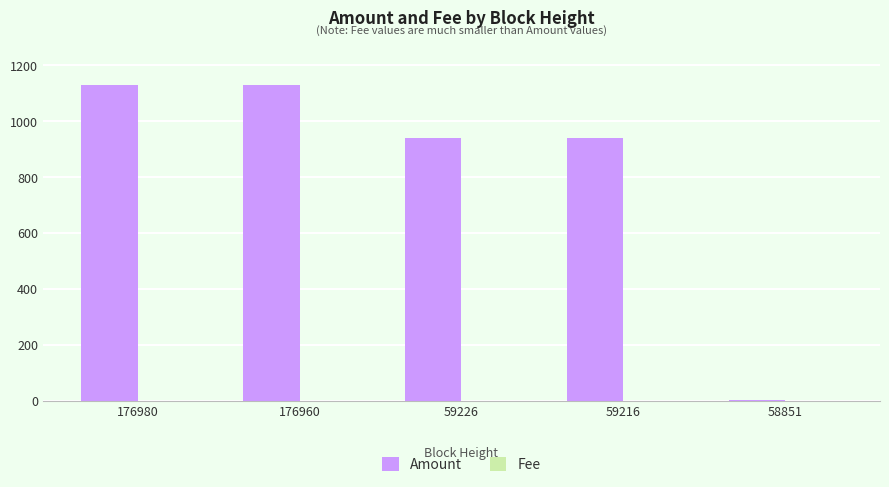

At which label does Amount first exceed 939?

176980